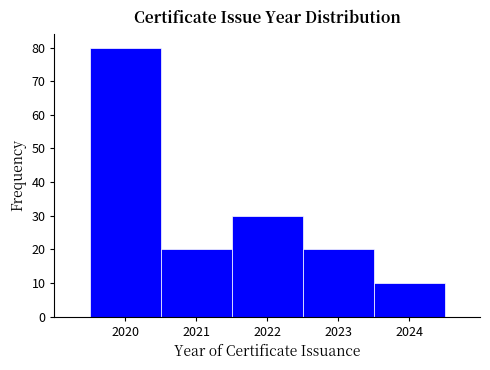

Reading left to right, list every bar in this chart as the range it spans on the x-axis followed by its height. The values are not printed on the chart, so give them approximately, as read against the axis.

2019.5 to 2020.5: 80
2020.5 to 2021.5: 20
2021.5 to 2022.5: 30
2022.5 to 2023.5: 20
2023.5 to 2024.5: 10